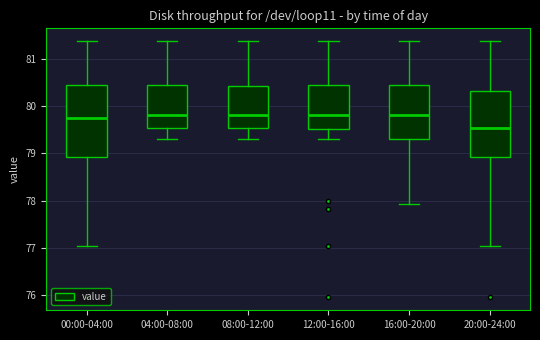

Where does the upper whisker of the box for 20:00-24:00 end on the y-axis? The values are not printed on the chart, so give them approximately, as read against the axis.

81.4